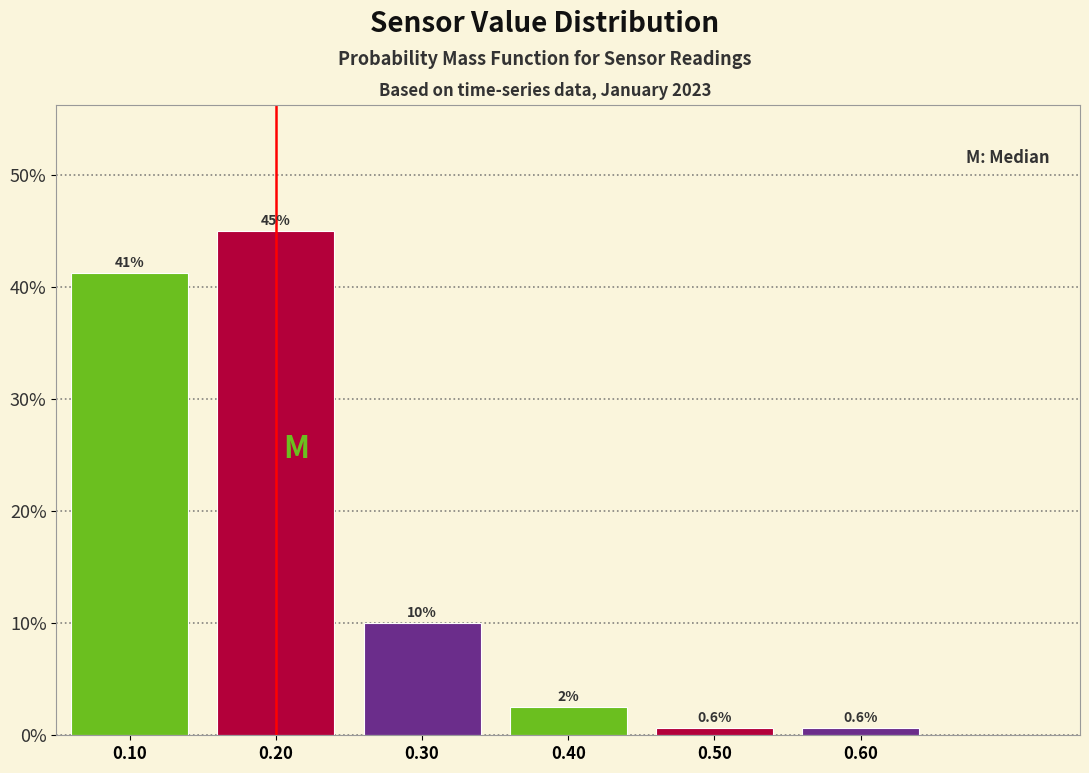

Which range on the x-axis has the tallest bar?

0.15 to 0.25